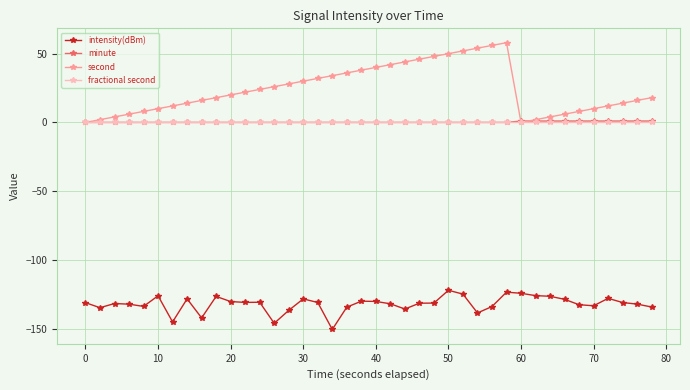

What is the value of the intensity(dBm) point at the 36th from the left?

-133.4